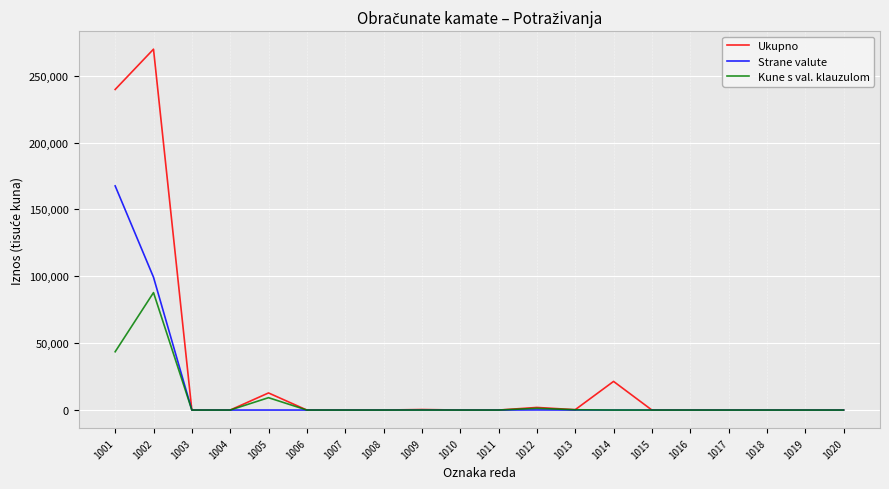

Which series has the largest total across all categories?

Ukupno